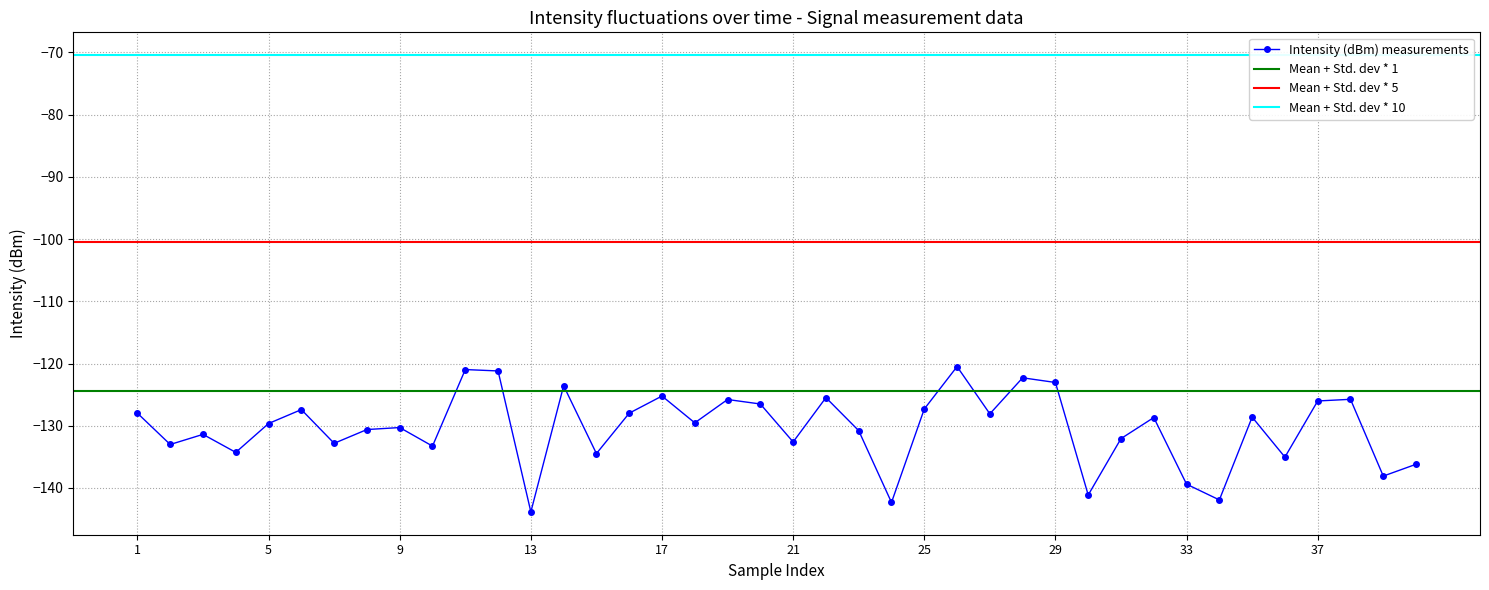

Reading right to left, what are all the values shown in this chart?

-136.2	-138.1	-125.8	-126.0	-135.0	-128.6	-141.9	-139.4	-128.7	-132.1	-141.1	-123.0	-122.3	-128.1	-120.5	-127.3	-142.3	-130.8	-125.5	-132.6	-126.5	-125.8	-129.5	-125.2	-128.0	-134.5	-123.6	-143.8	-121.2	-121.0	-133.3	-130.3	-130.6	-132.8	-127.4	-129.6	-134.3	-131.4	-133.0	-128.0